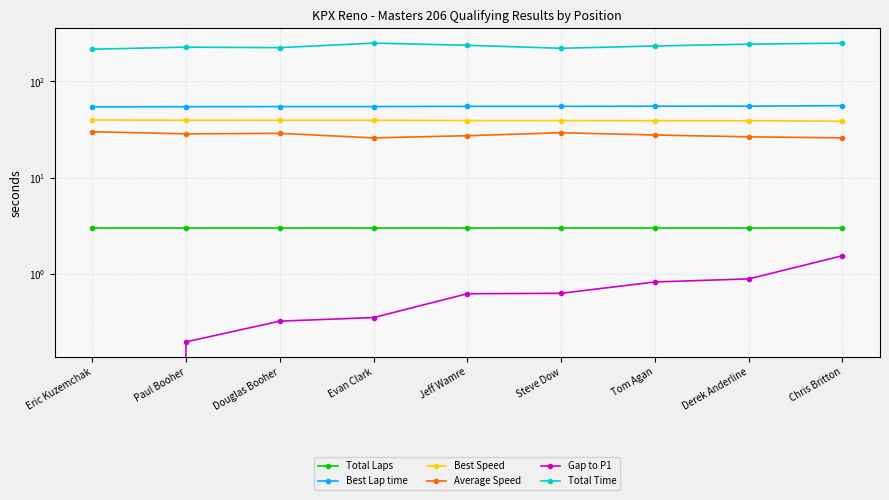

True or false: Average Speed has a value of 11.5 at Derek Anderline.

False